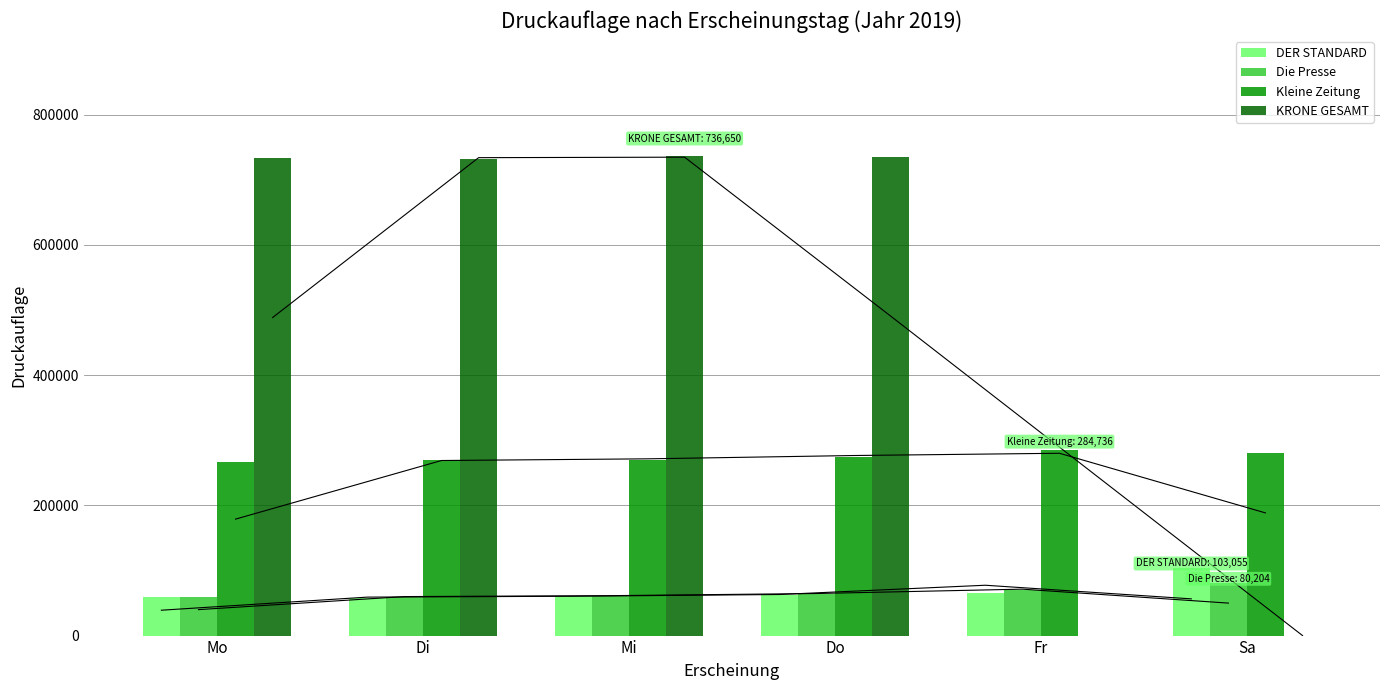

What is the average value of the Kleine Zeitung series?

274422